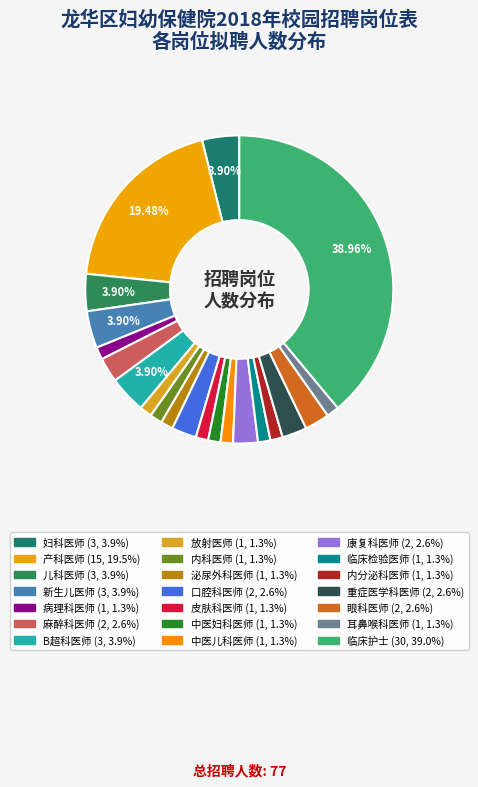

To the nearest percent, what is the difference between the largest and smallest slice percentages?

38%